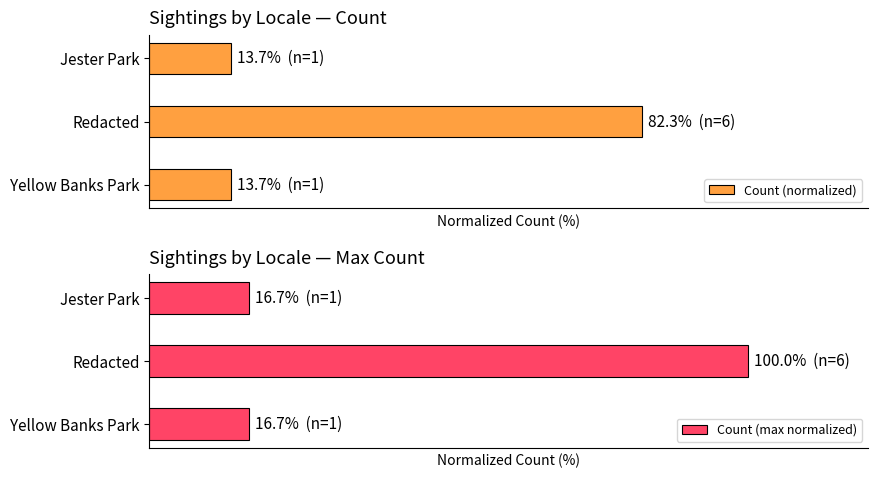

What is the spread (max minus min) of values at Yellow Banks Park?

3.0